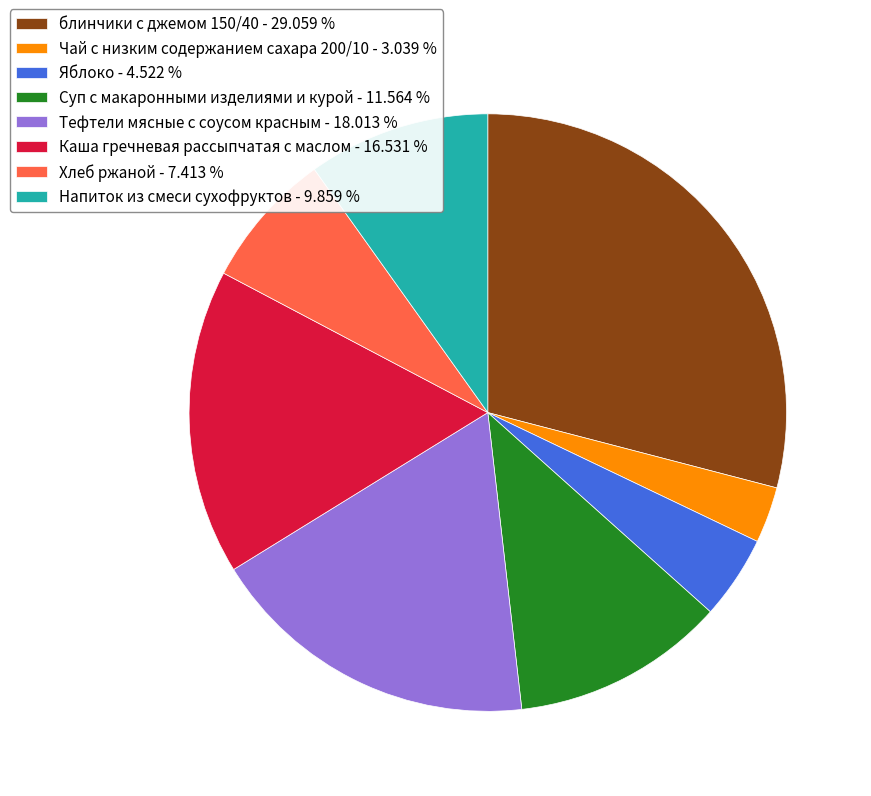

What is the smallest slice in the pie chart?

Чай с низким содержанием сахара 200/10